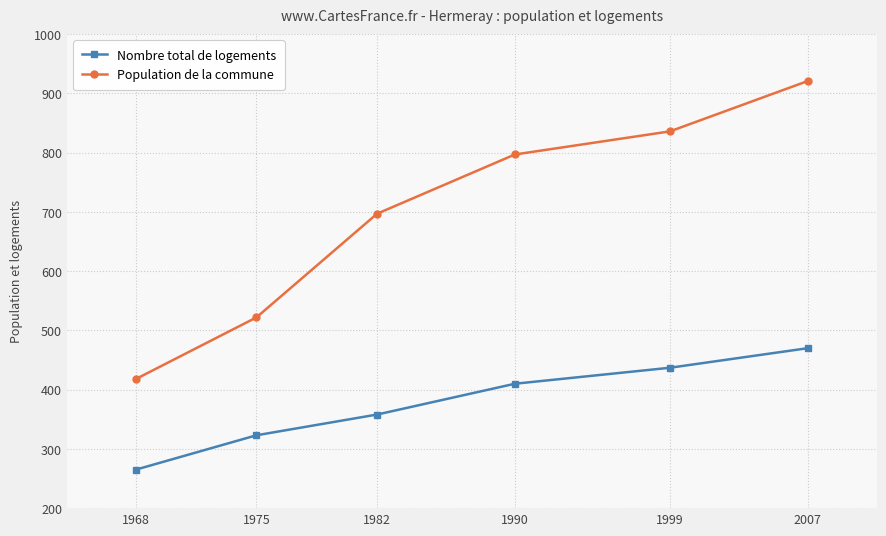

Is the value of Nombre total de logements at 1975 greater than the value of Population de la commune at 1975?

No